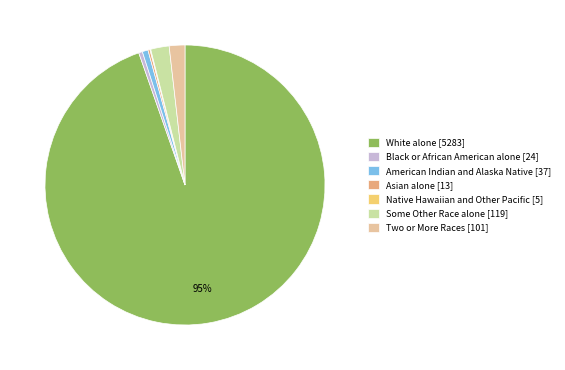

Combined, do Two or More Races and Black or African American alone account for over 50%?

No